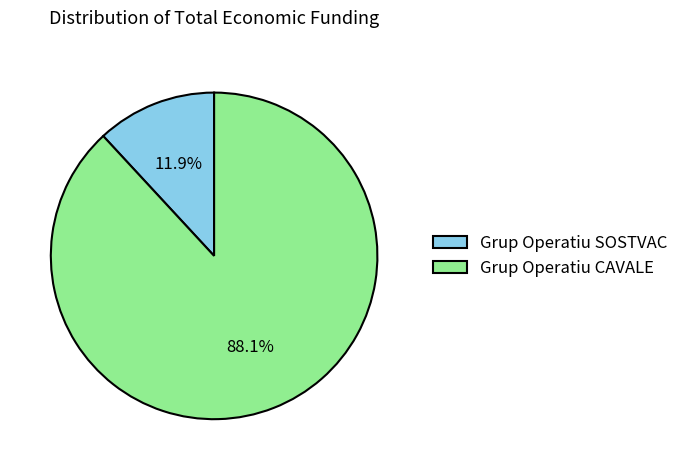

How many slices are in this pie chart?

2